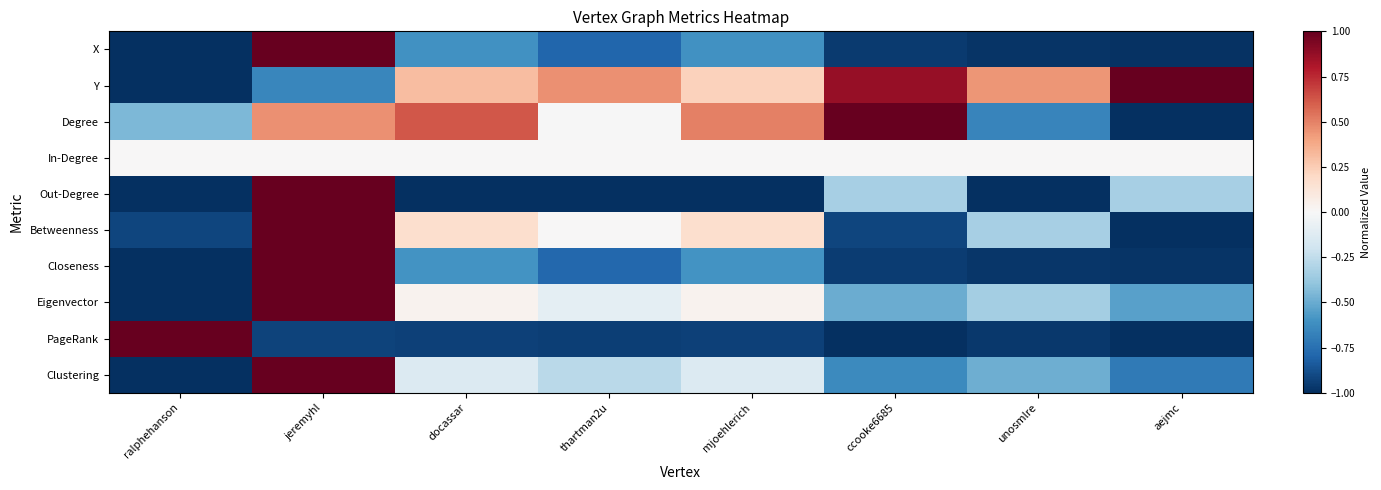

Which series has the largest range (max minus min)?

X